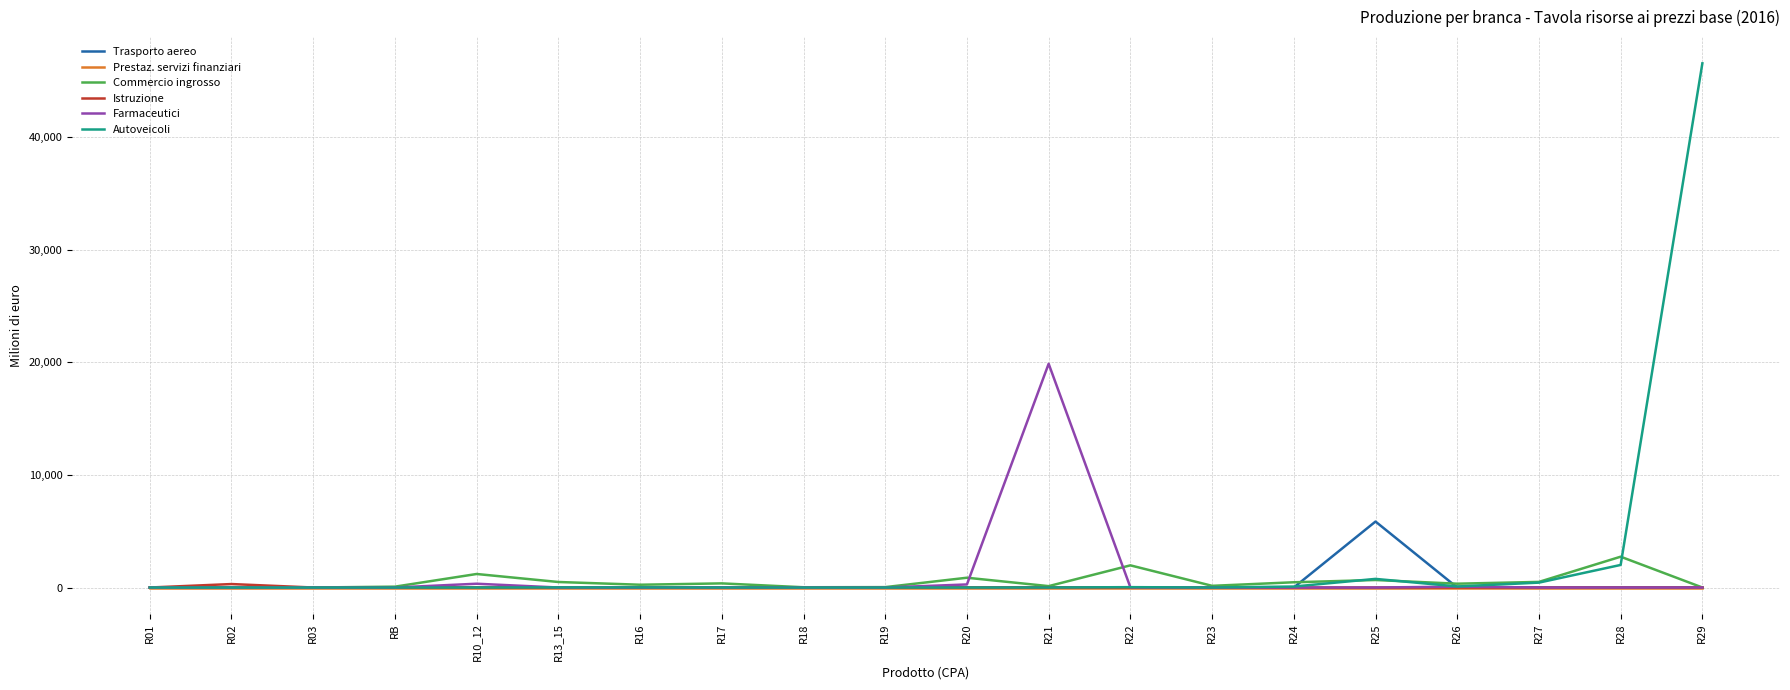

Is it true that Farmaceutici equals 0.0 at R03?

True